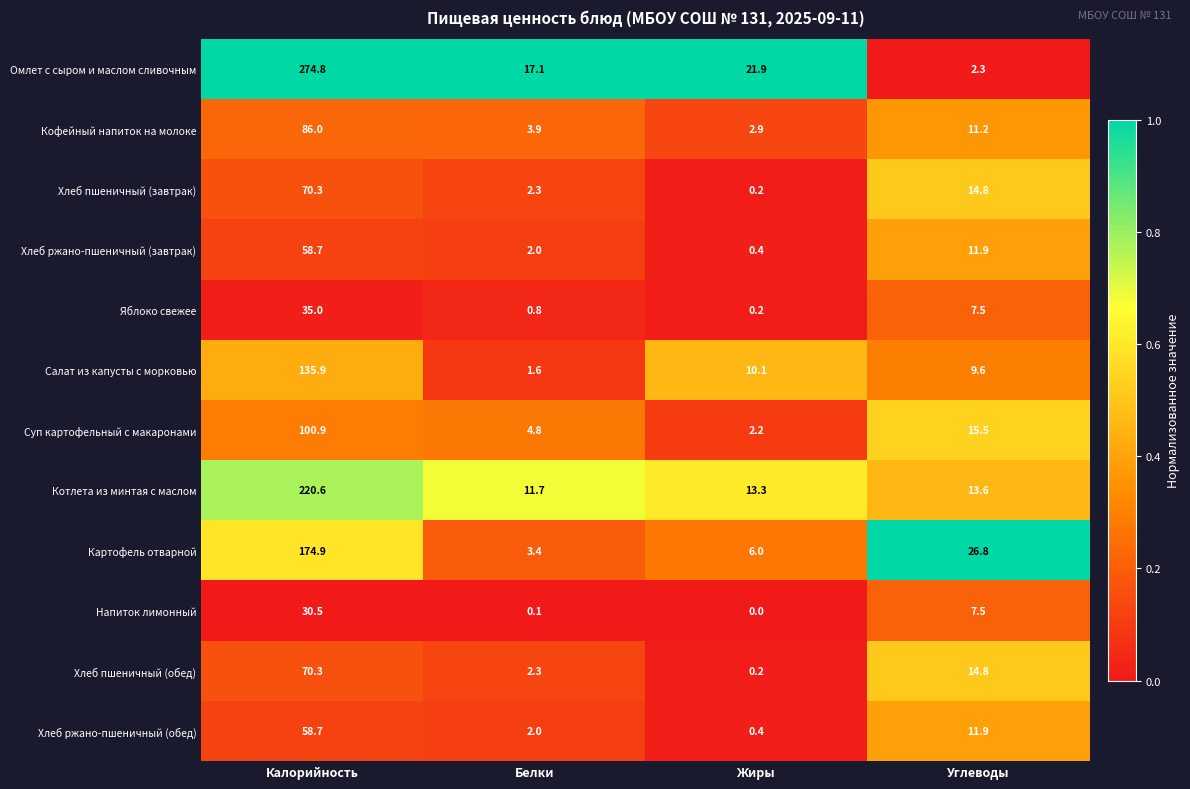

Is the value of Суп картофельный с макаронами at Белки greater than the value of Яблоко свежее at Углеводы?

No